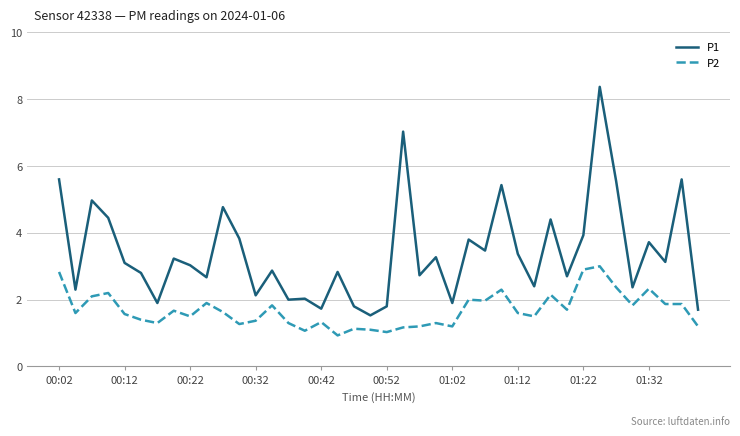

How many lines are shown in the chart?

2